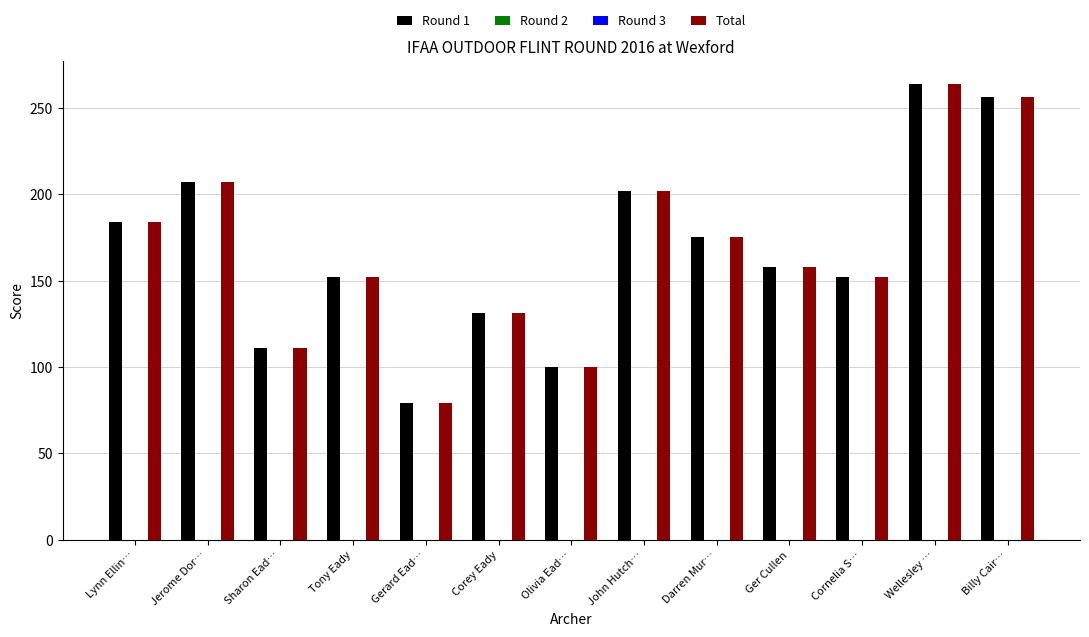

What is the difference between the Total values at Olivia Ead… and Ger Cullen?

58